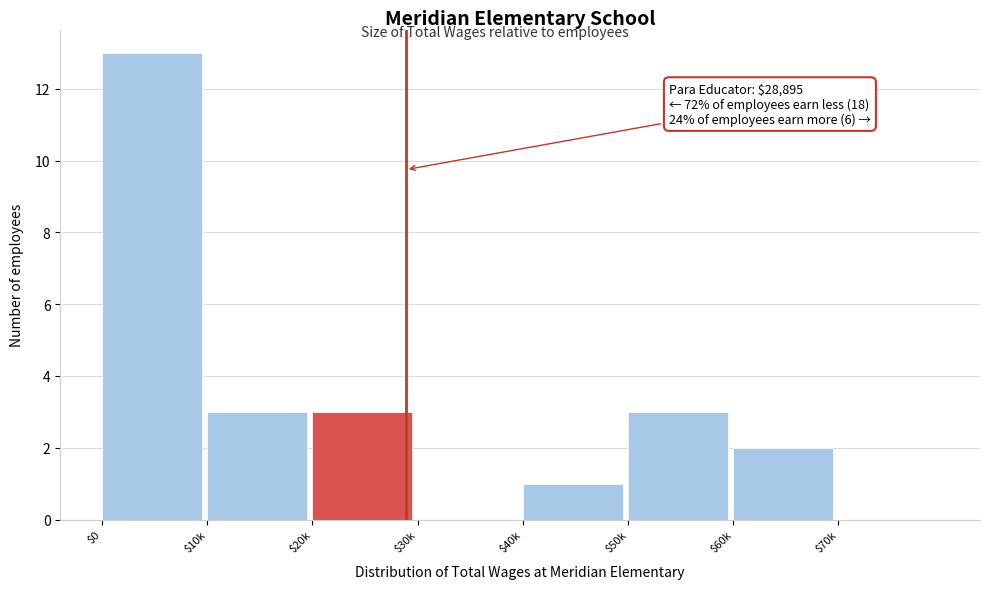

What is the approximate value at $20k?

3